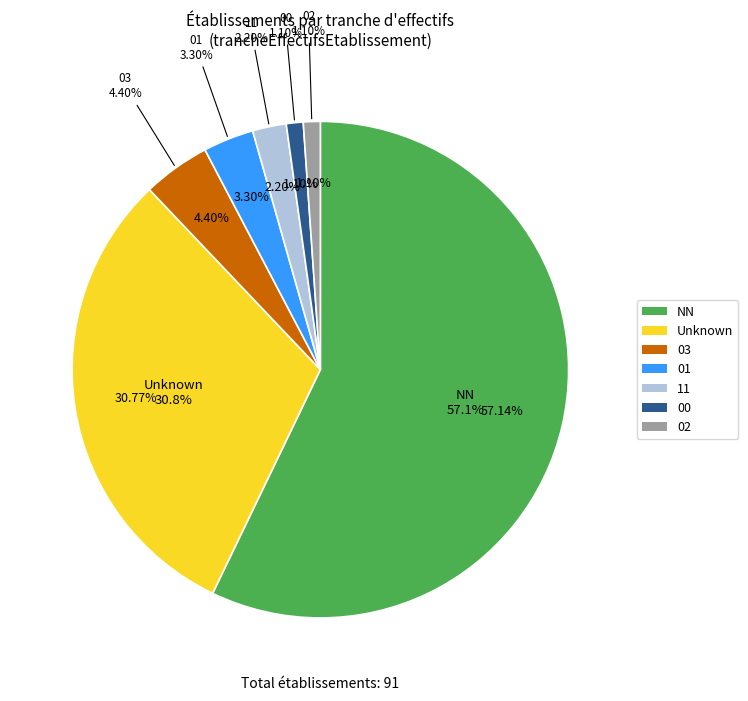

Does  account for over 50% of the chart?

No